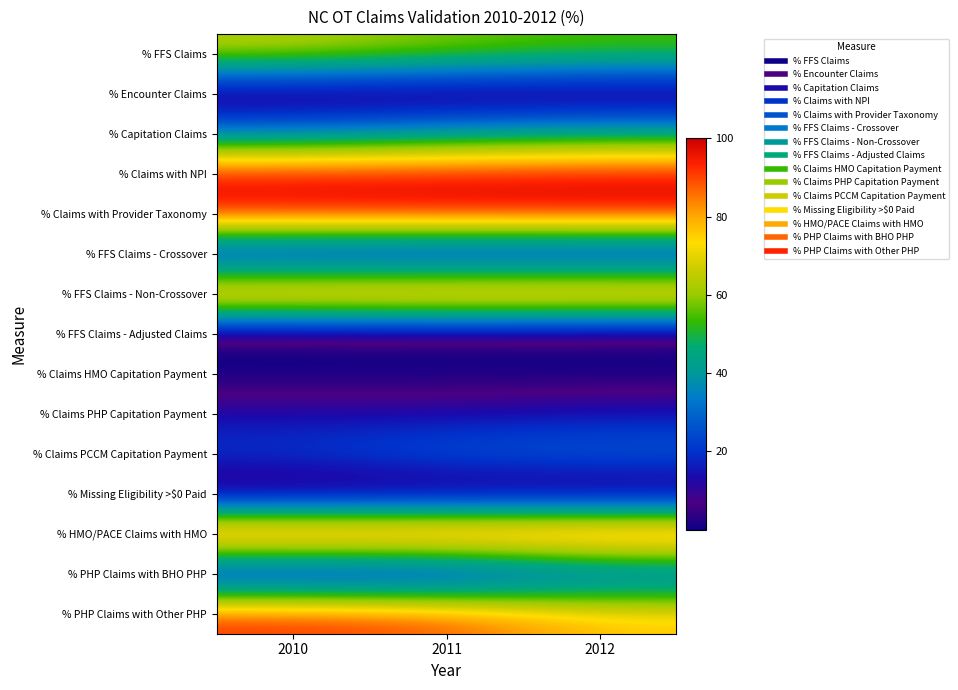

What is the maximum value shown in the chart?

100.0